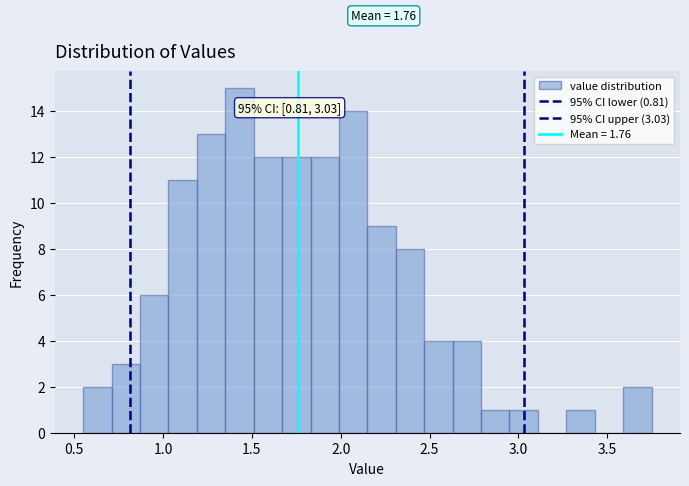

Read against the x-axis, roughly where is the centre of the tallest bar?

1.45